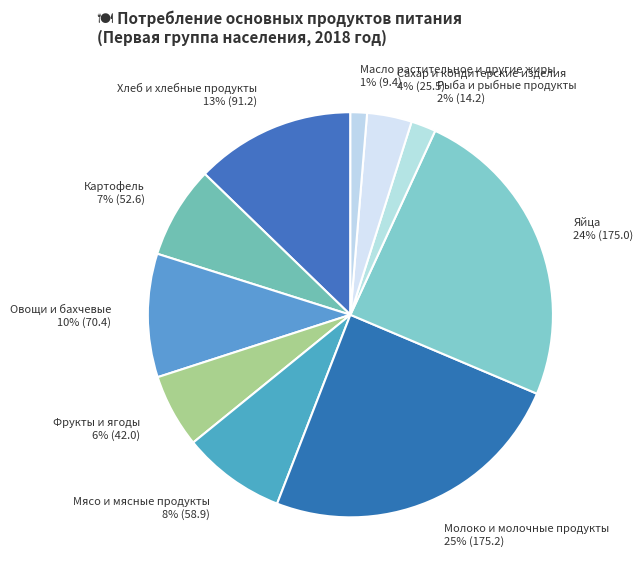

The Сахар и кондитерские изделия slice represents 4% of the pie. True or false?

True